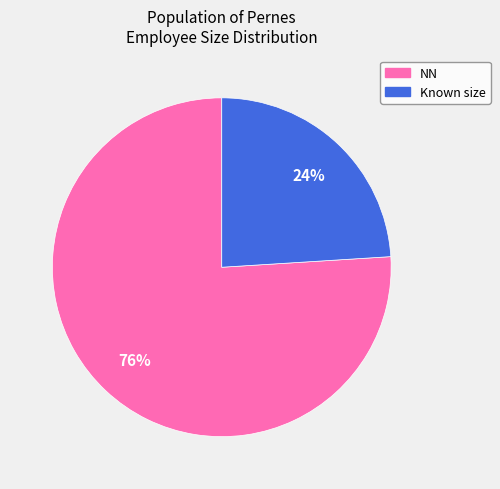

To the nearest percent, what is the average slice percentage?

50%